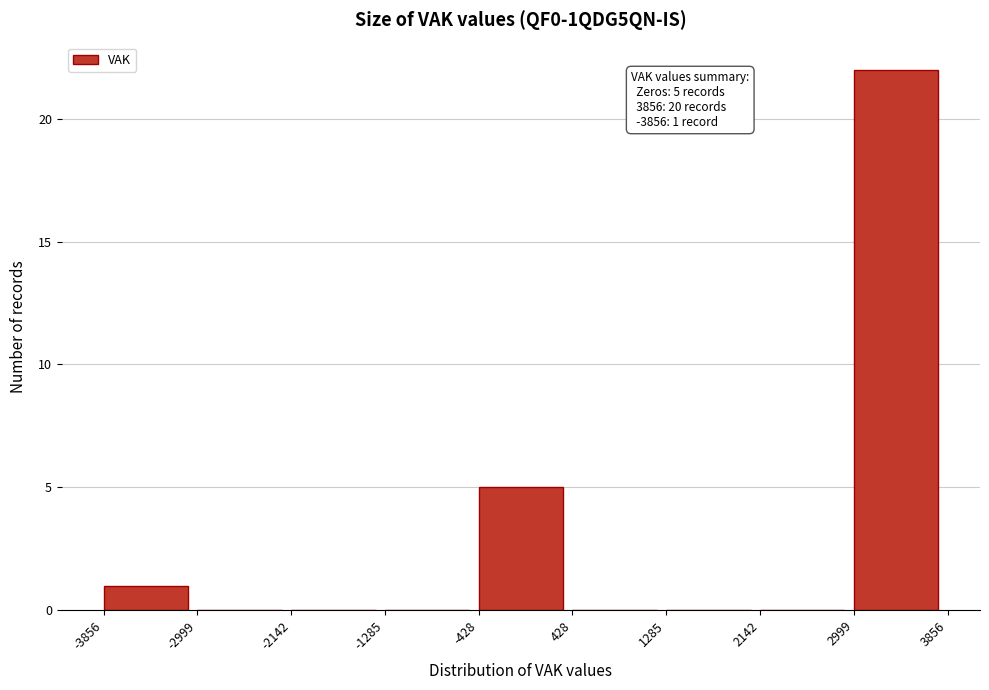

Which range on the x-axis has the tallest bar?

2999 to 3856